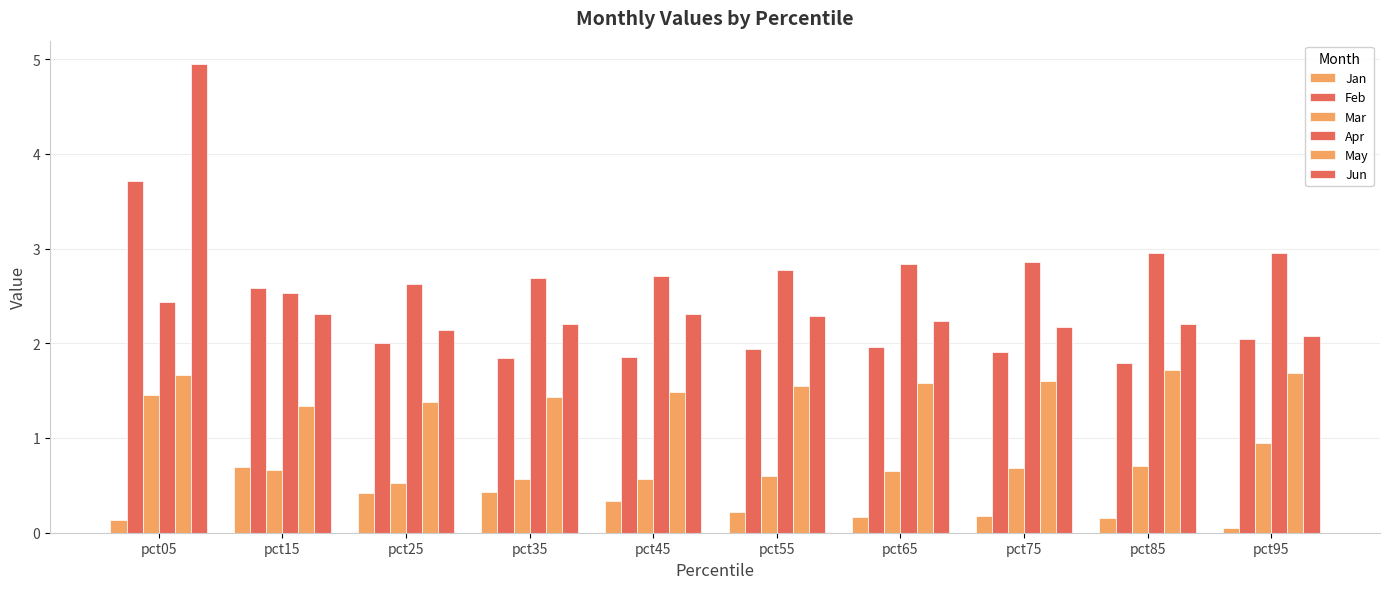

Are the bars grouped side by side (vs. stacked)?

Yes